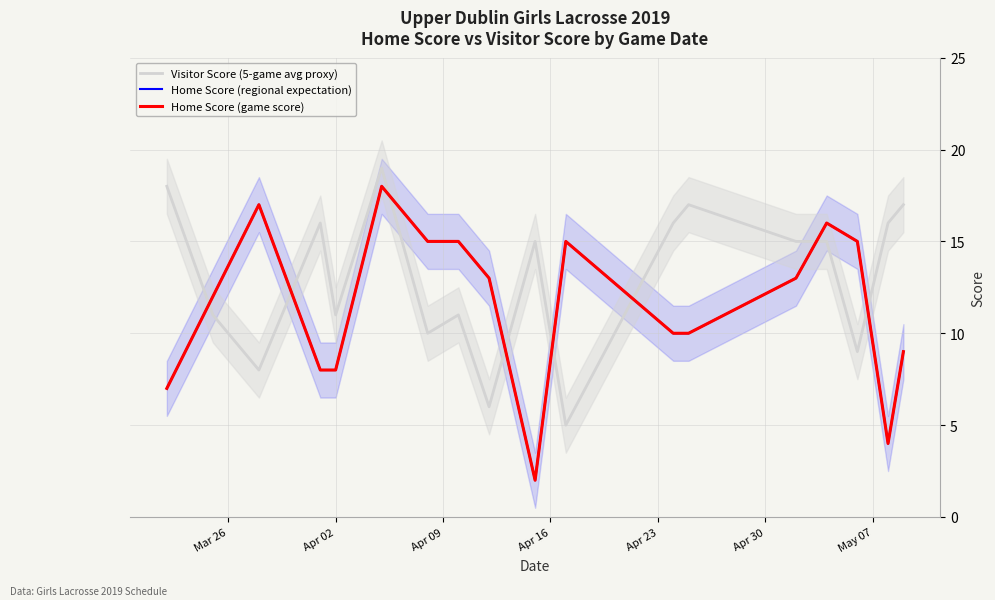

In Home Score (regional expectation), how many points are higher than both neighbors (excluding endpoints)?

4